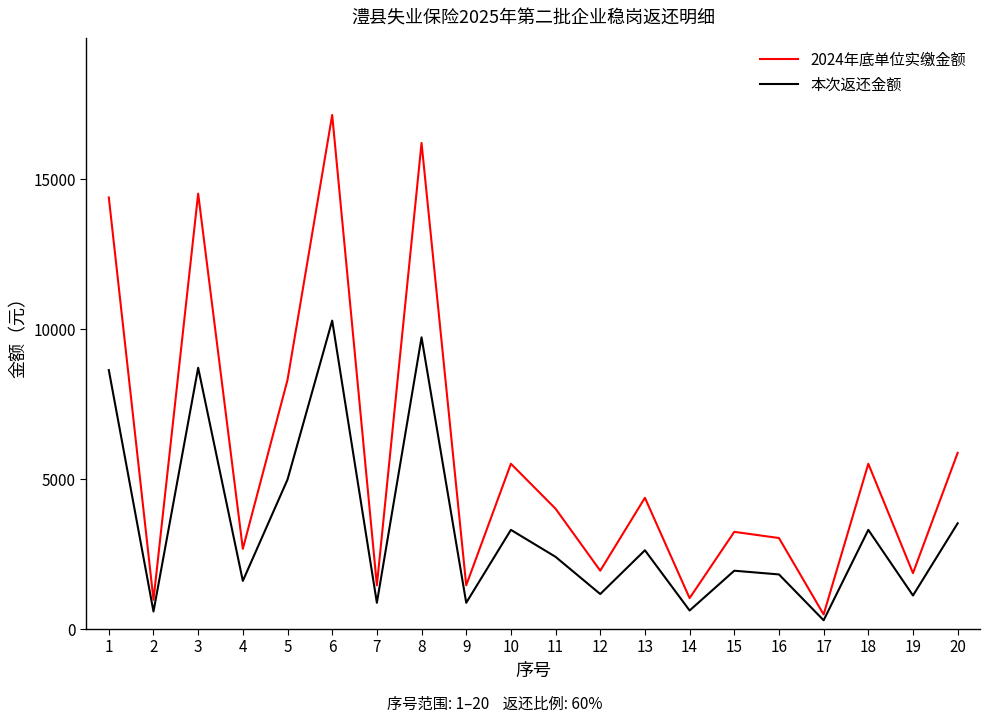

Which series has the largest total across all categories?

2024年底单位实缴金额